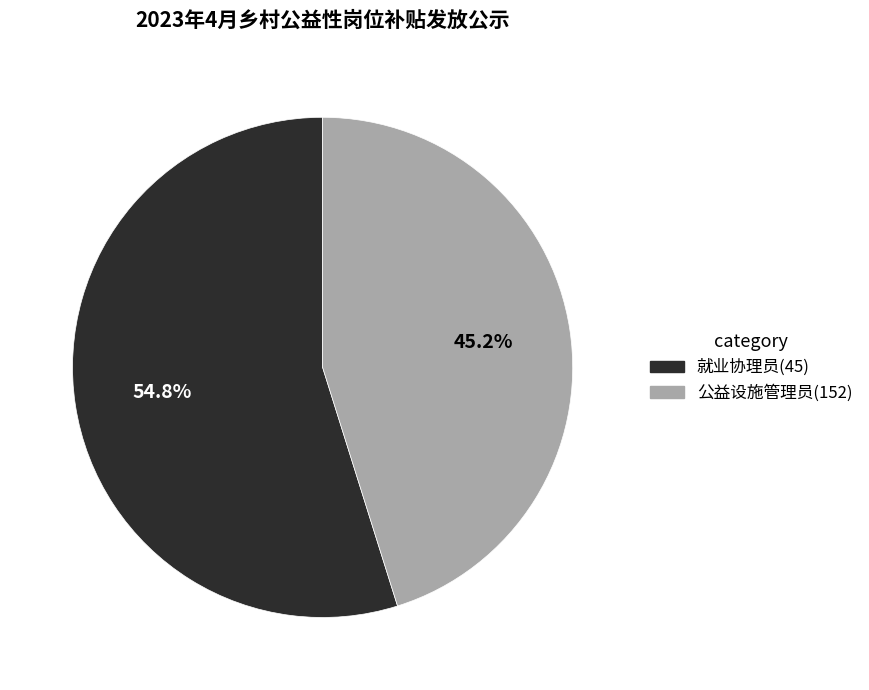

Rank the categories by value from highest to lowest.

就业协理员, 公益设施管理员